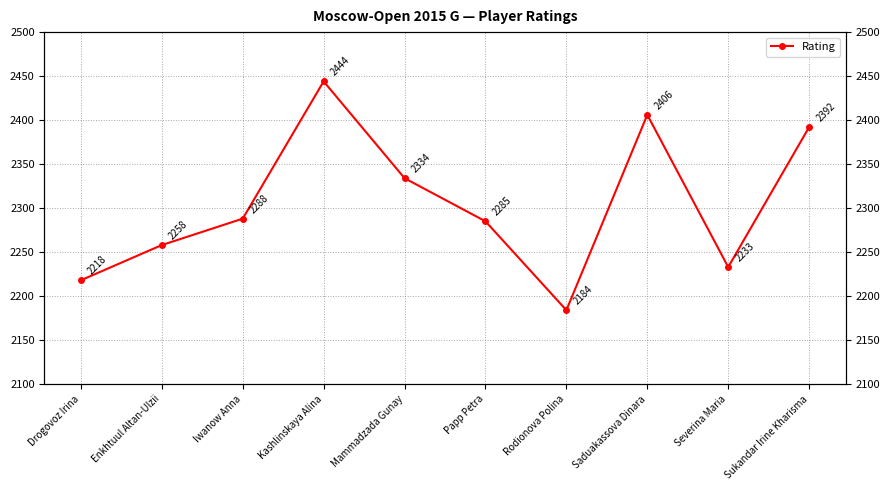

Between Kashlinskaya Alina and Enkhtuul Altan-Ulzii, which is larger?

Kashlinskaya Alina